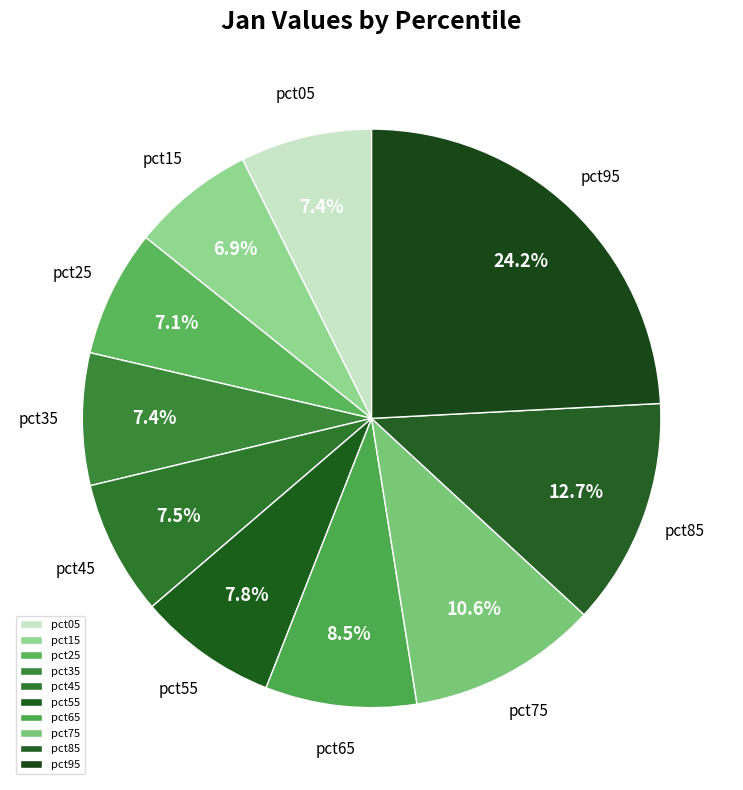

To the nearest percent, what is the average slice percentage?

10%